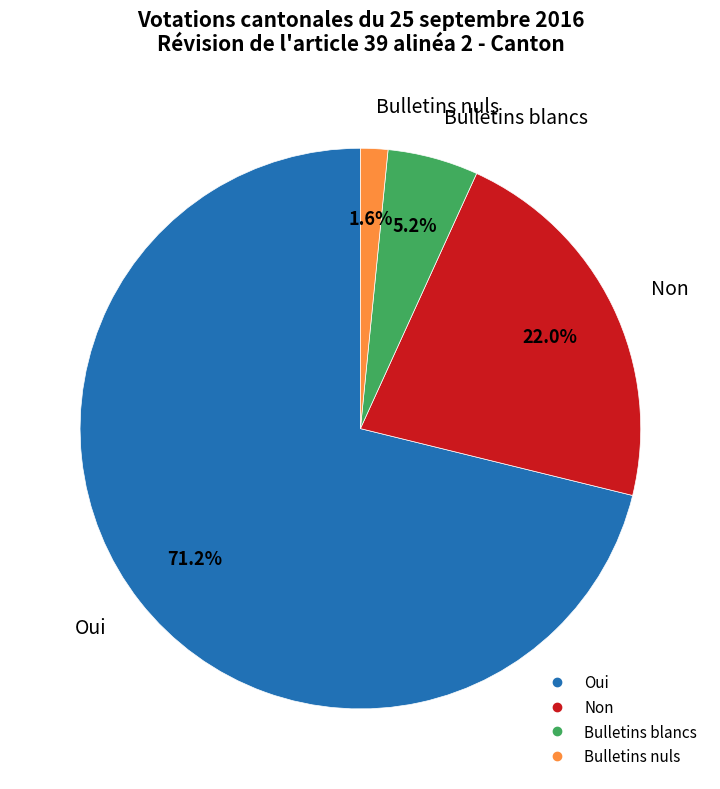

Which slice is the smallest?

Bulletins nuls